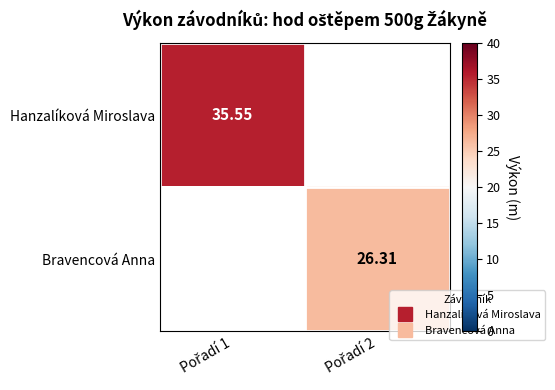

List the series in order of their overall mean, lowest first.

Bravencová Anna, Hanzalíková Miroslava